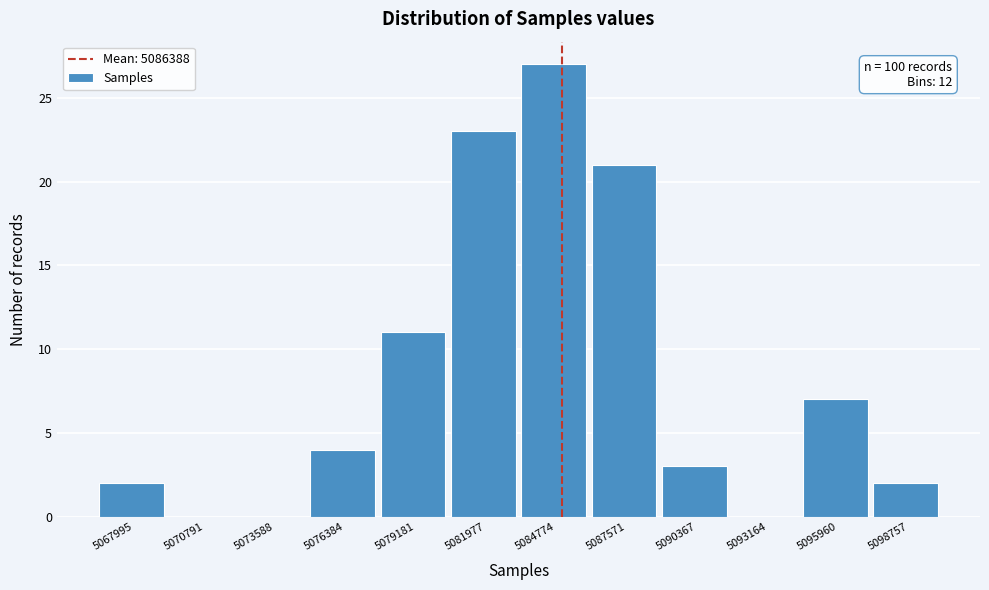

Reading left to right, transcribe all the data shown in this chart.

5067995=2	5070791=0	5073588=0	5076384=4	5079181=11	5081977=23	5084774=27	5087571=21	5090367=3	5093164=0	5095960=7	5098757=2